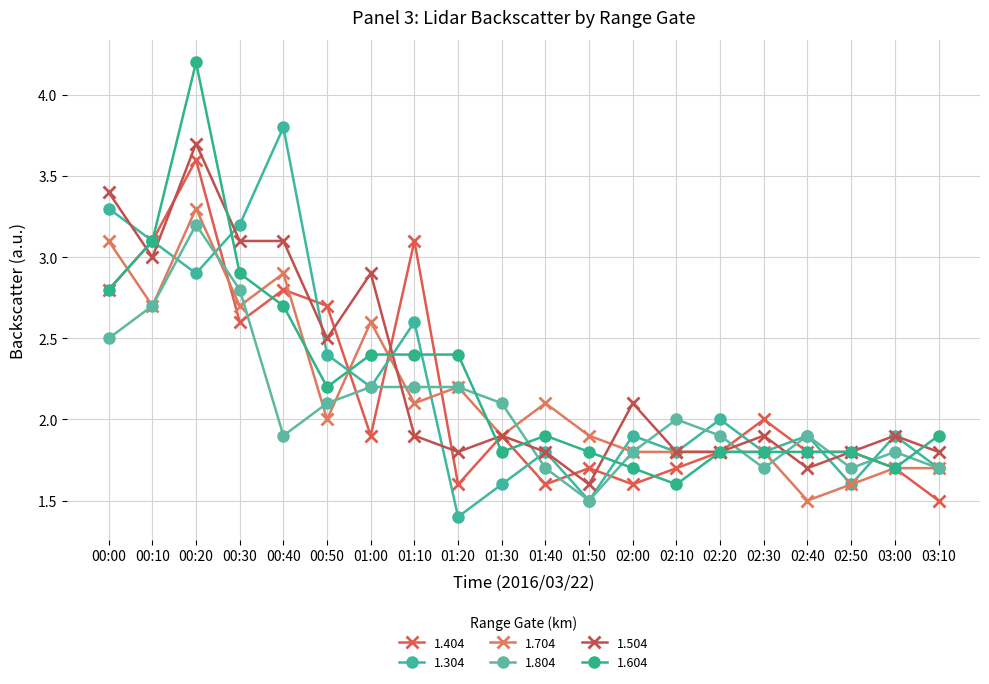

Does the chart display data point markers on the line(s)?

Yes